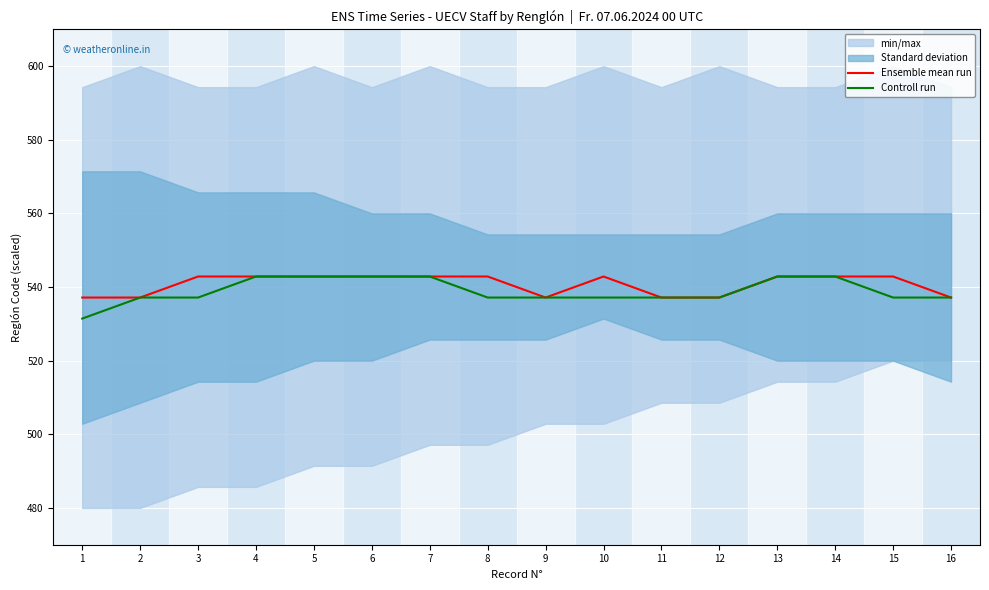

Reading left to right, extract all data points from this chart.

Ensemble mean run: 537.1	537.1	542.9	542.9	542.9	542.9	542.9	542.9	537.1	542.9	537.1	537.1	542.9	542.9	542.9	537.1
Controll run: 531.4	537.1	537.1	542.9	542.9	542.9	542.9	537.1	537.1	537.1	537.1	537.1	542.9	542.9	537.1	537.1